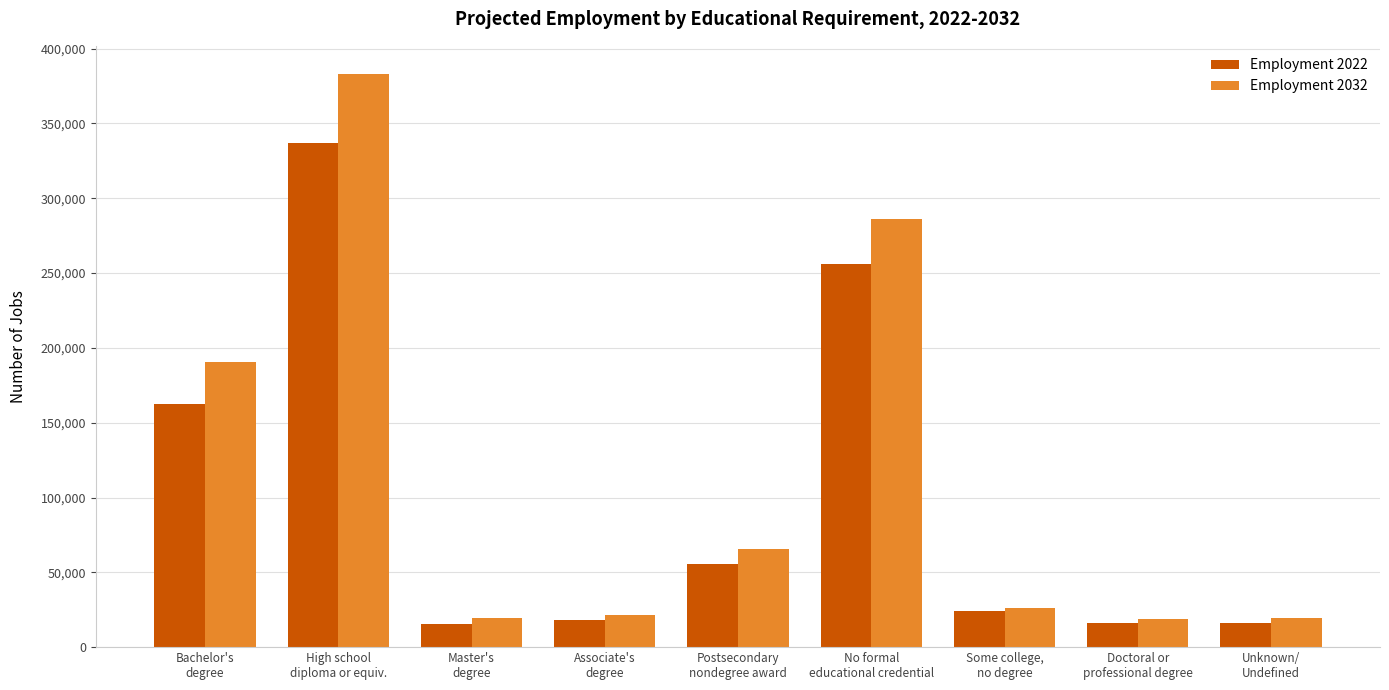

Rank the series by their maximum value, from highest to lowest.

Employment 2032, Employment 2022